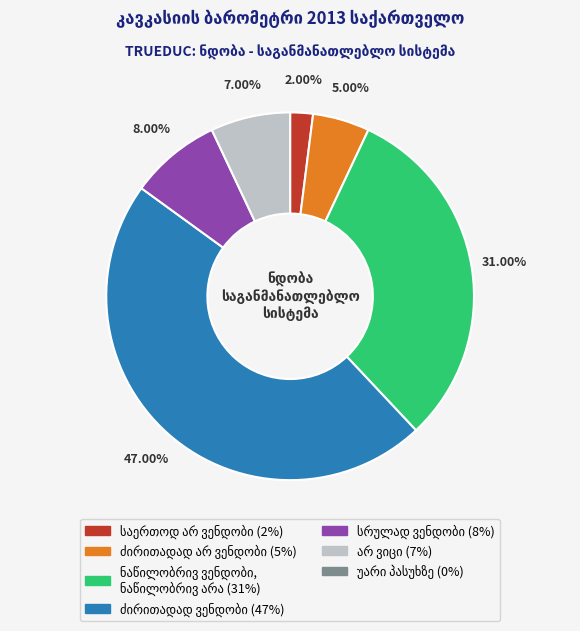

Is there a majority slice in this chart?

No